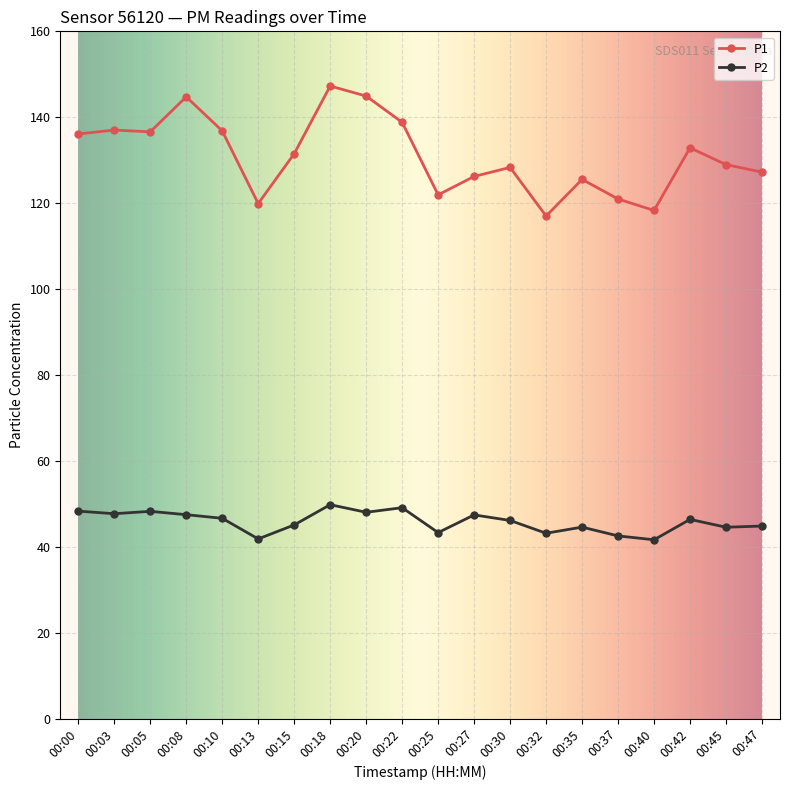

What is the average value of the P2 series?

45.8